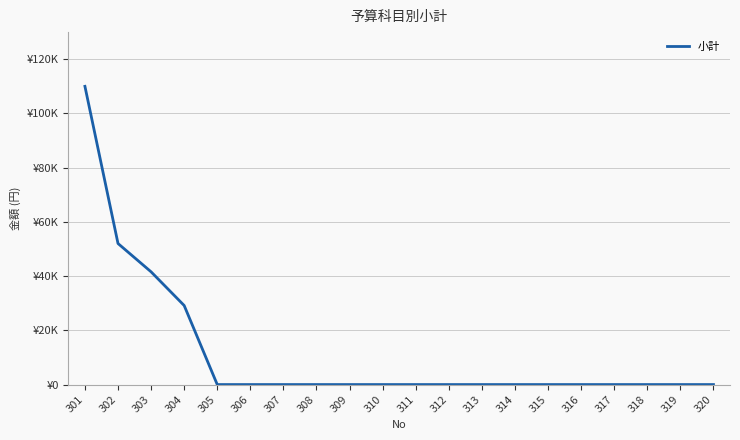

True or false: the data shows 0 at 316.

True